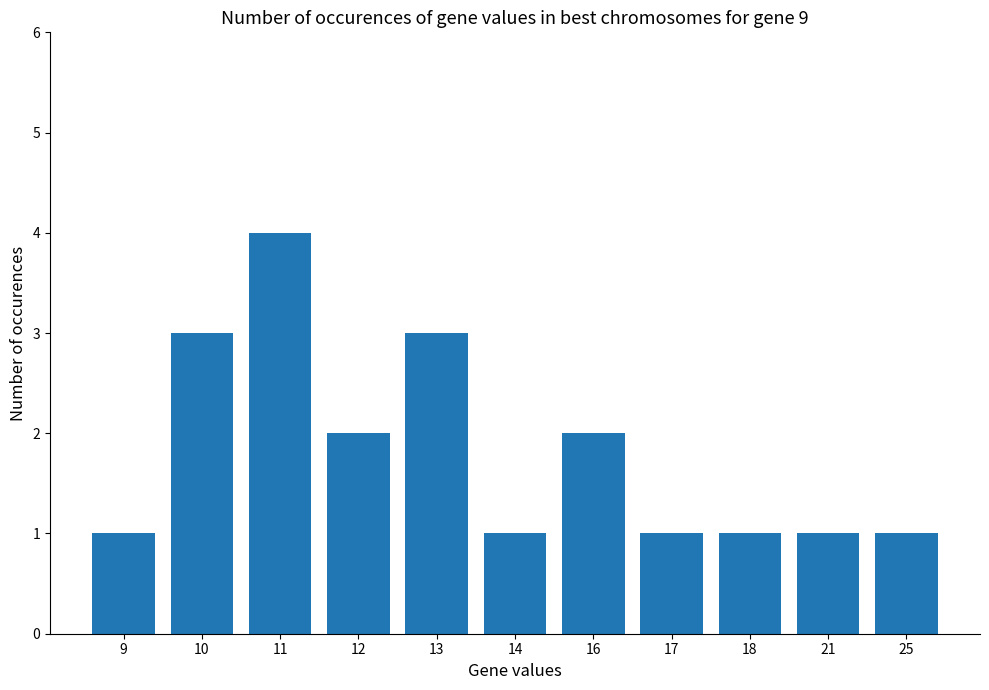

What is the approximate value at 12?

2